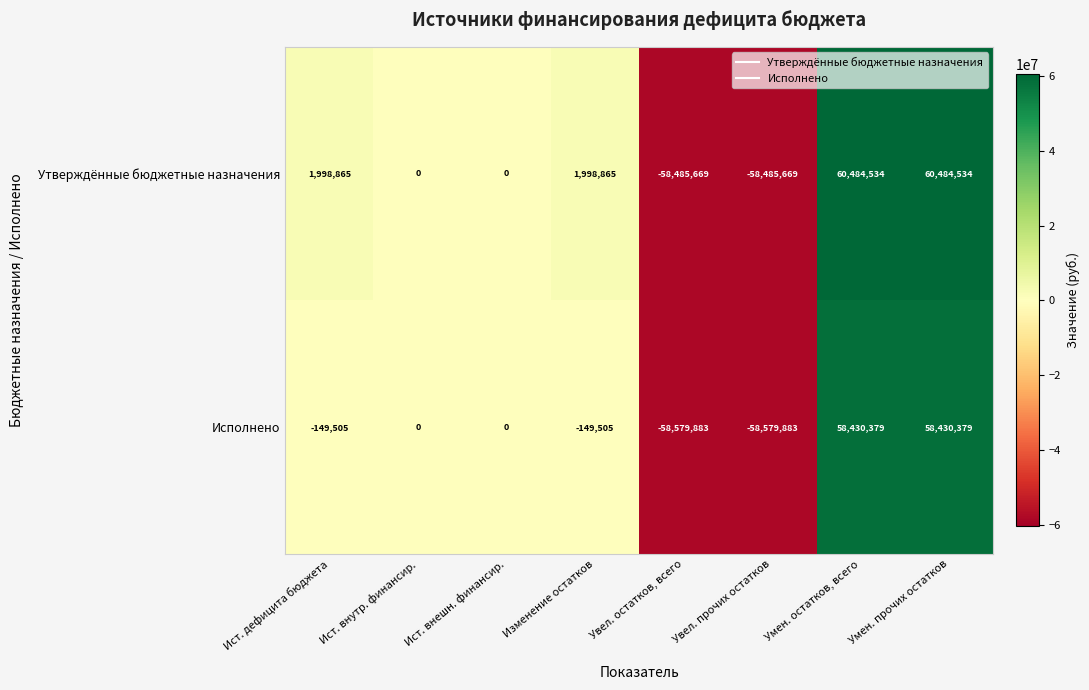

Reading left to right, what are all the values shown in this chart?

Утверждённые бюджетные назначения: Ист. дефицита бюджета=1998865	Ист. внутр. финансир.=0	Ист. внешн. финансир.=0	Изменение остатков=1998865	Увел. остатков, всего=-58485669	Увел. прочих остатков=-58485669	Умен. остатков, всего=60484534	Умен. прочих остатков=60484534
Исполнено: Ист. дефицита бюджета=-149505	Ист. внутр. финансир.=0	Ист. внешн. финансир.=0	Изменение остатков=-149505	Увел. остатков, всего=-58579883	Увел. прочих остатков=-58579883	Умен. остатков, всего=58430379	Умен. прочих остатков=58430379